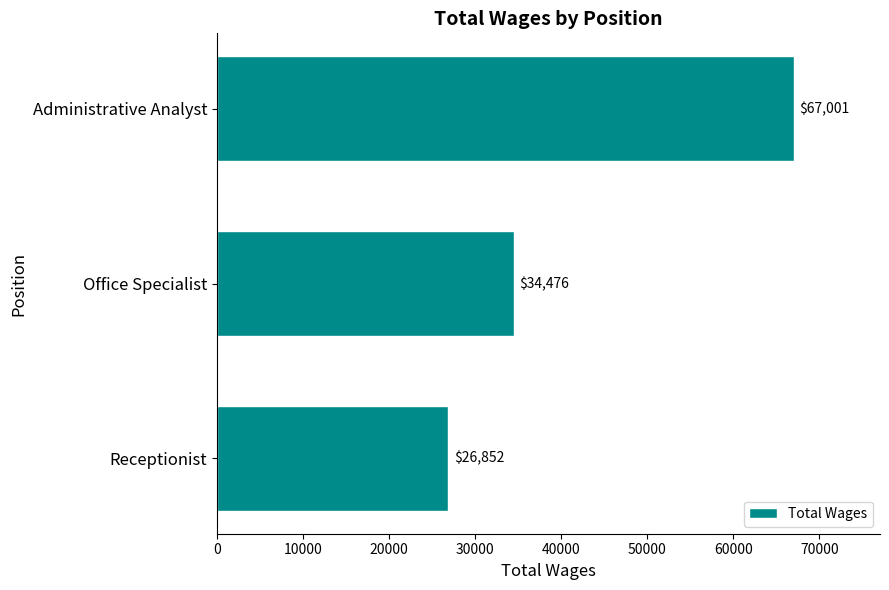

What is the average value?

42776